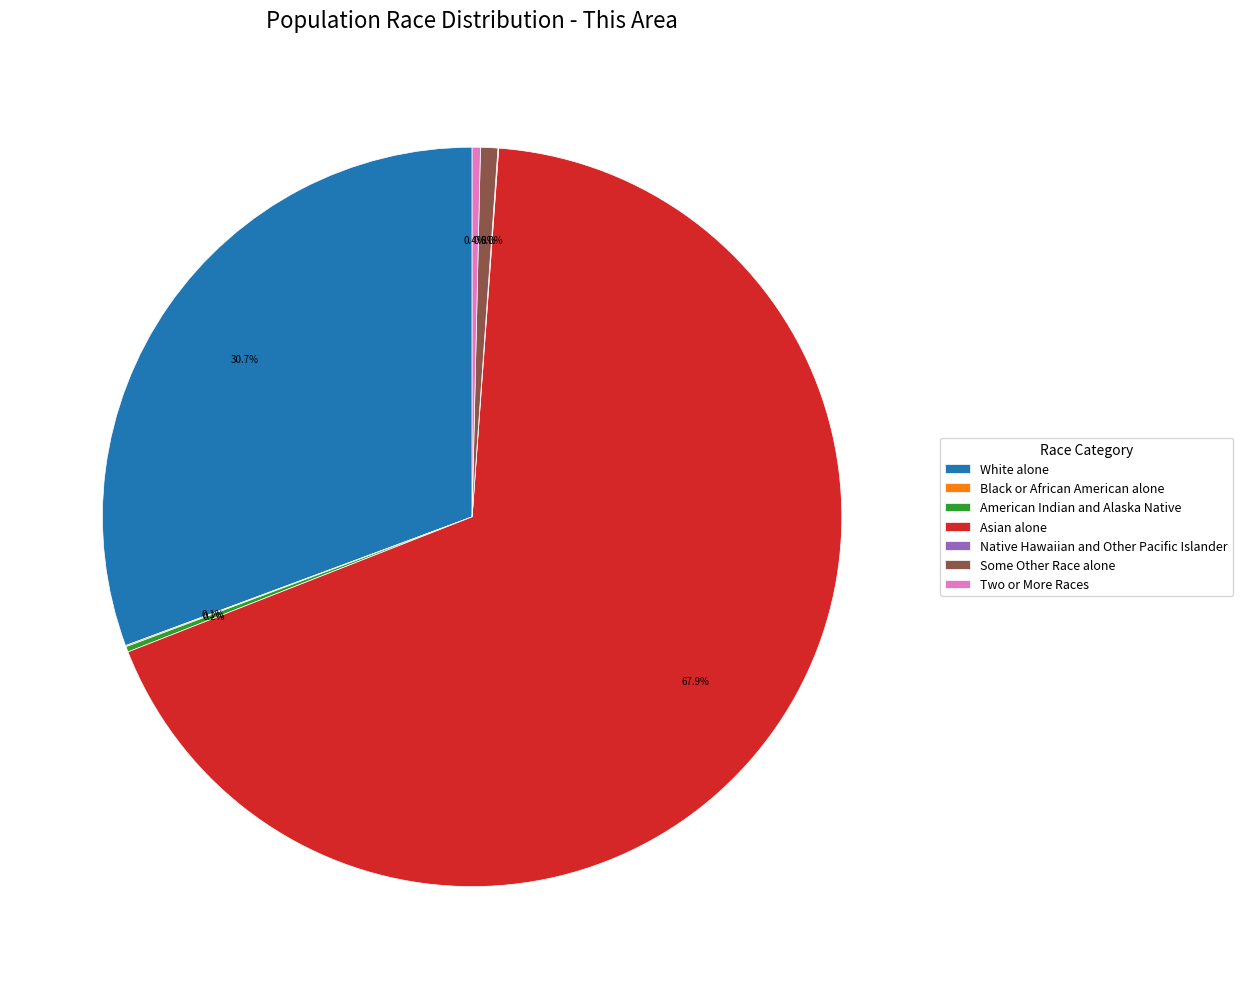

Is Asian alone the majority of the pie?

Yes